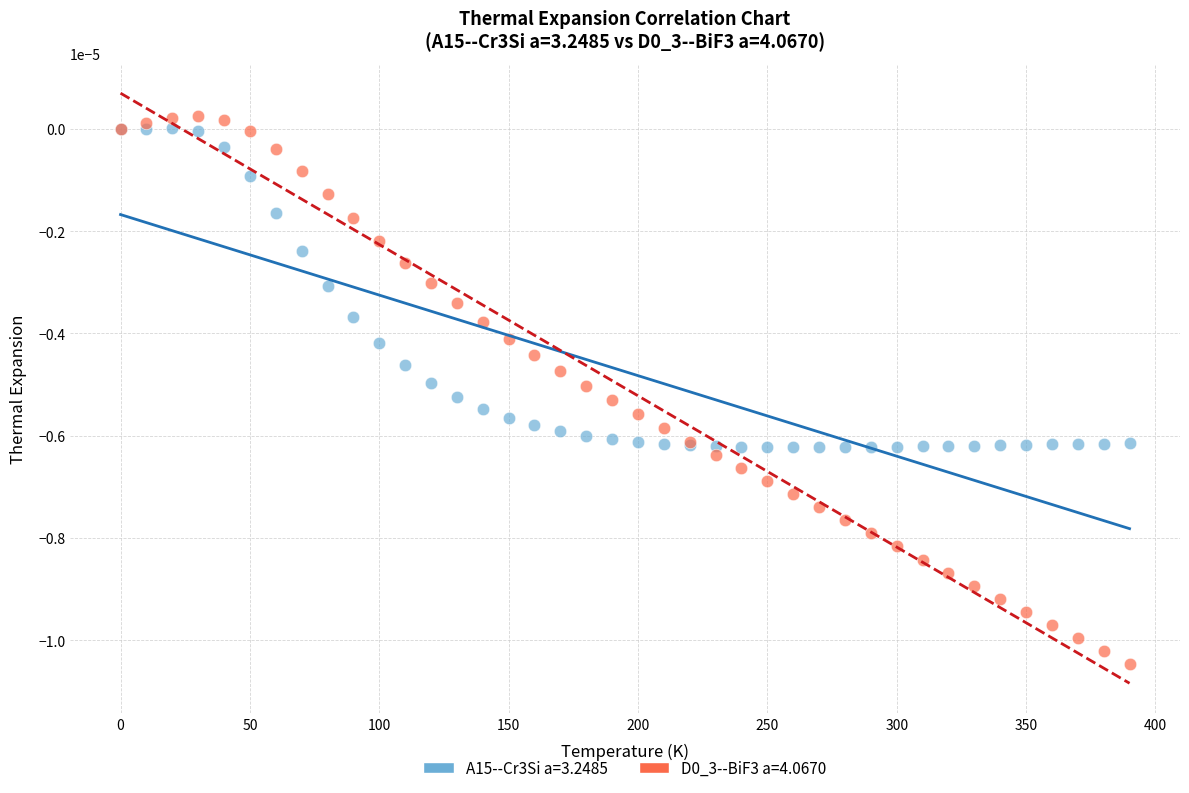

What is the X range (max minus min) for the scatter plot?

390.0